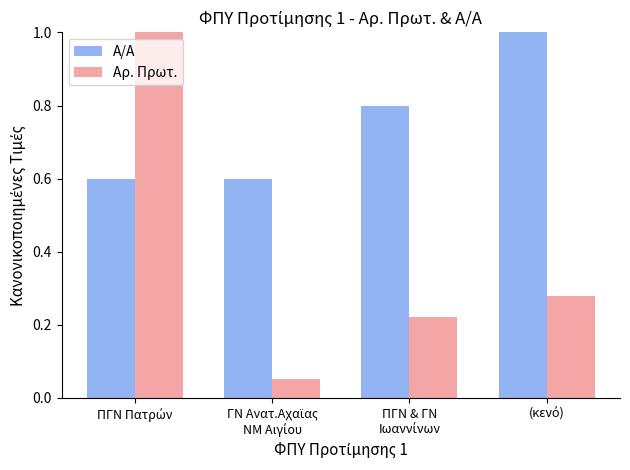

Which series has the widest spread of values?

Αρ. Πρωτ.